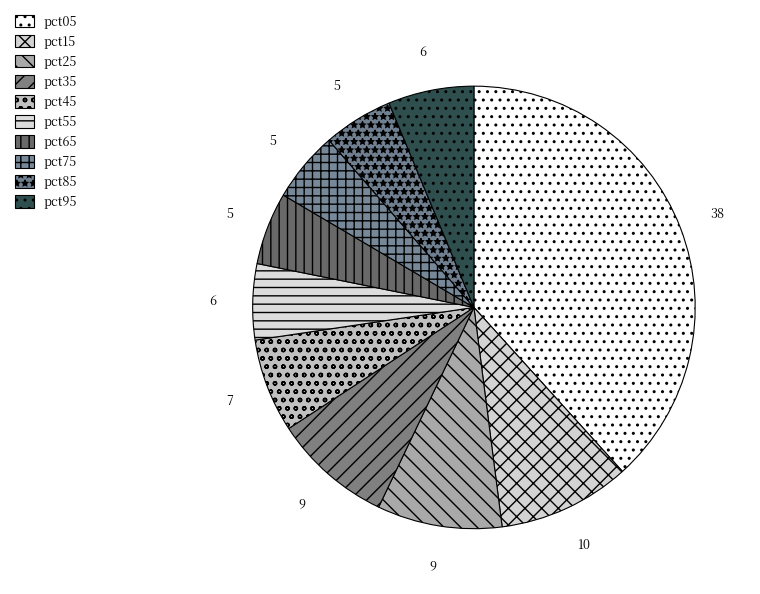

Between pct05 and pct15, which is larger?

pct05